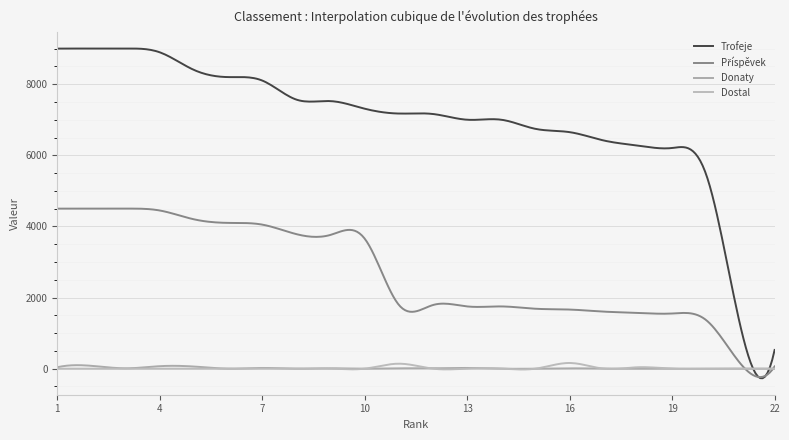

List the series in order of their peak value, lowest first.

Donaty, Dostal, Příspěvek, Trofeje